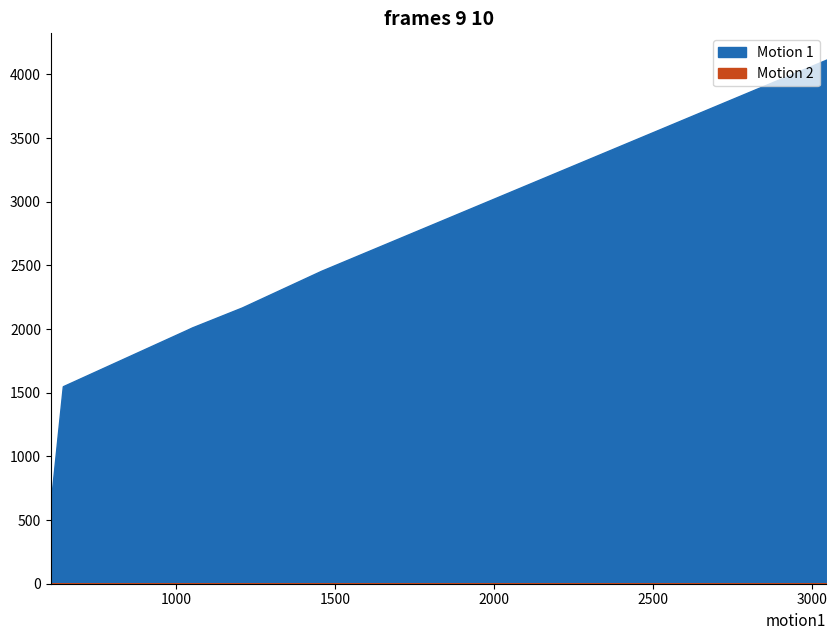

Reading left to right, list all the values displayed in this chart.

Motion 1: 709.0	712.0	1551.0	1992.0	2013.0	2170.0	2458.0	4117.0
Motion 2: 0.2	0.3	0.3	0.5	0.6	1.0	1.0	0.4